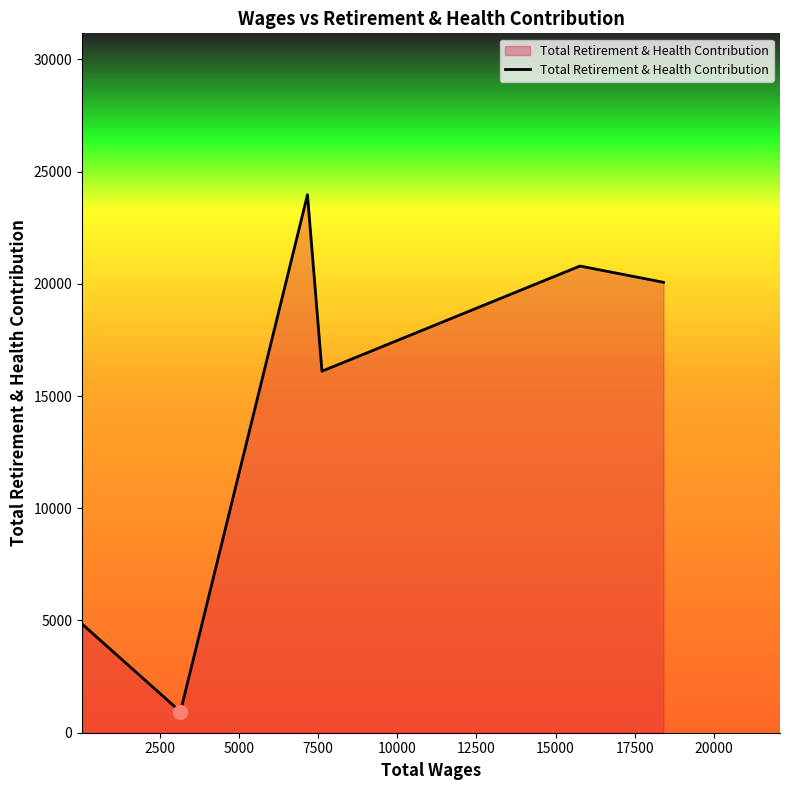

How many interior local peaks (higher than both neighbors) does the data have?

2